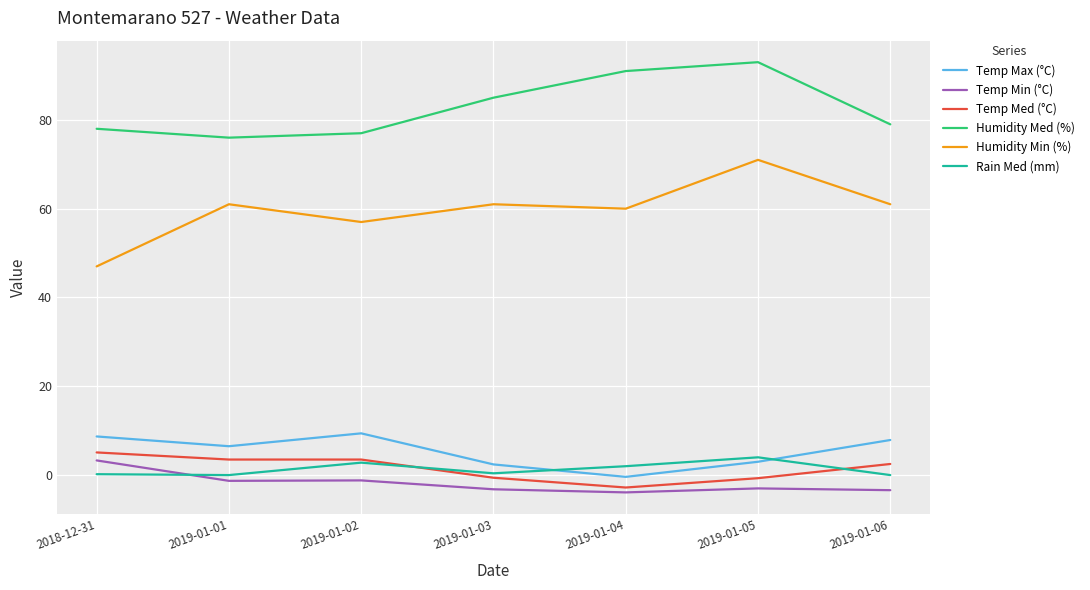

Which series has the largest range (max minus min)?

Humidity Min (%)